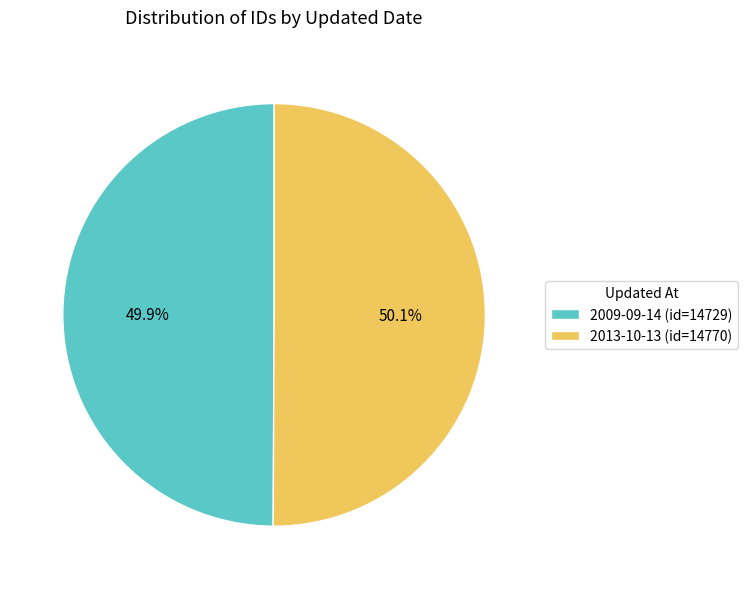

Is it true that 2013-10-13 is 60% of the pie?

False